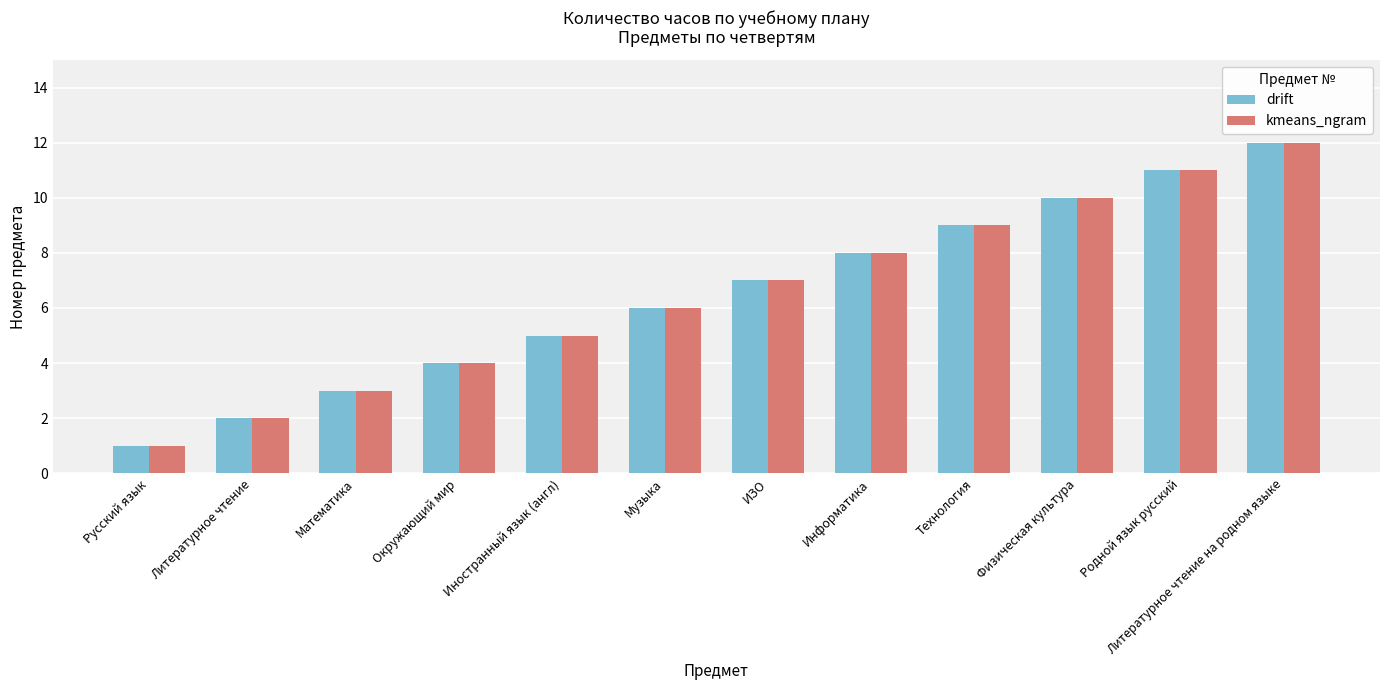

What is the value of the drift bar at the 5th from the left?

5